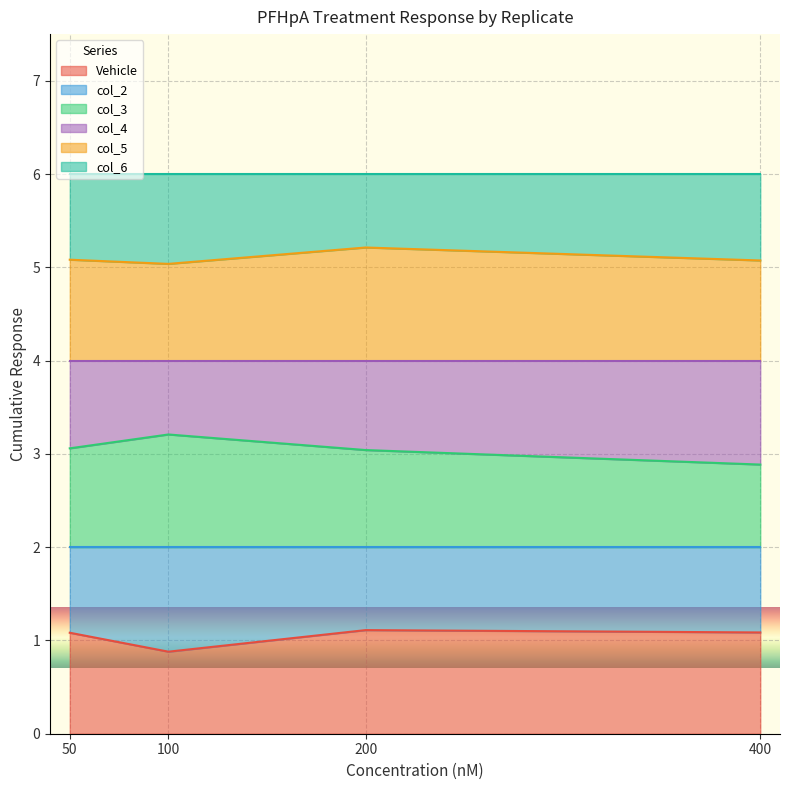

At which category is the sum across all series the highest?

200